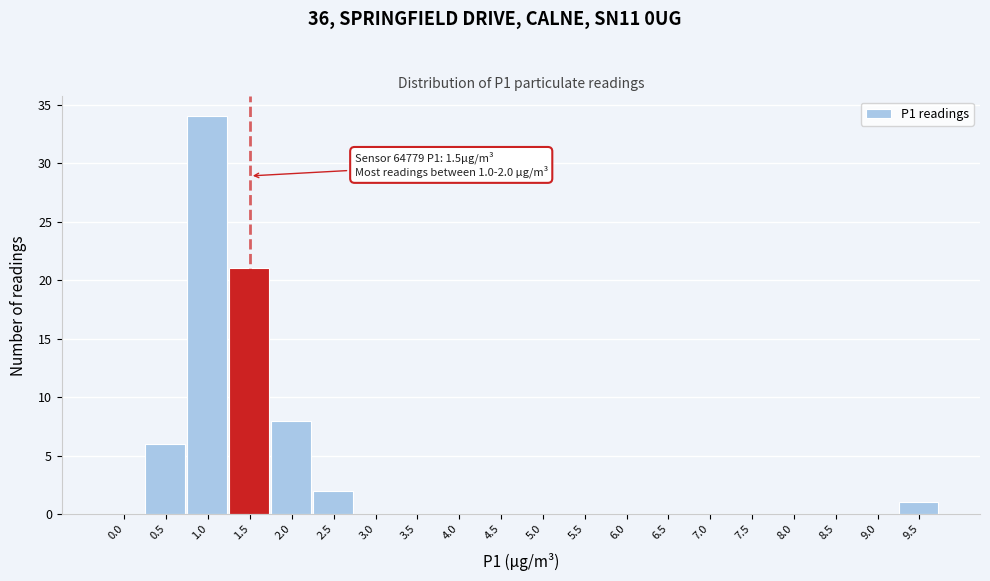

Reading right to left, list all the values displayed in this chart.

9.5=1	9.0=0	8.5=0	8.0=0	7.5=0	7.0=0	6.5=0	6.0=0	5.5=0	5.0=0	4.5=0	4.0=0	3.5=0	3.0=0	2.5=2	2.0=8	1.5=21	1.0=34	0.5=6	0.0=0